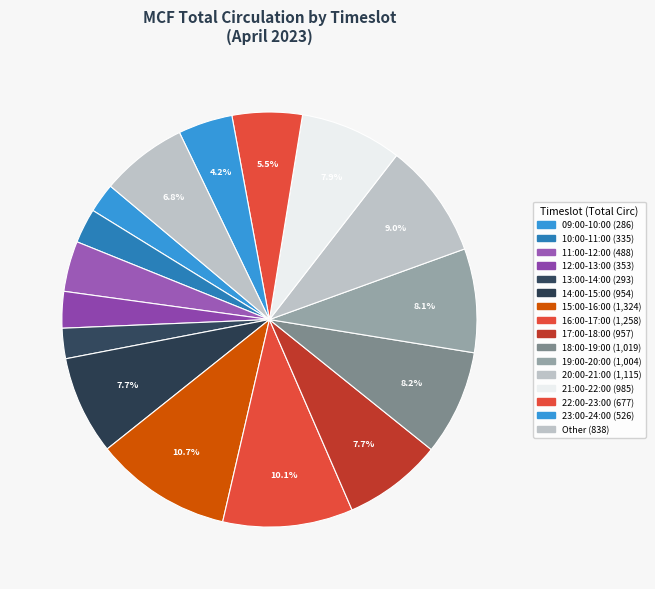

Does any single category account for the majority?

No